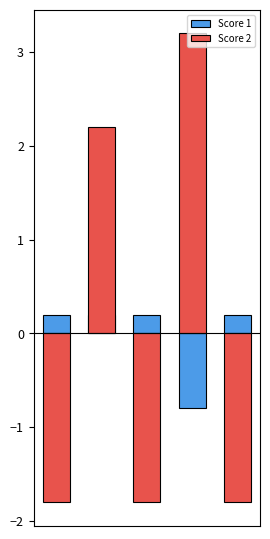

What are all the series names shown in the legend?

Score 1, Score 2